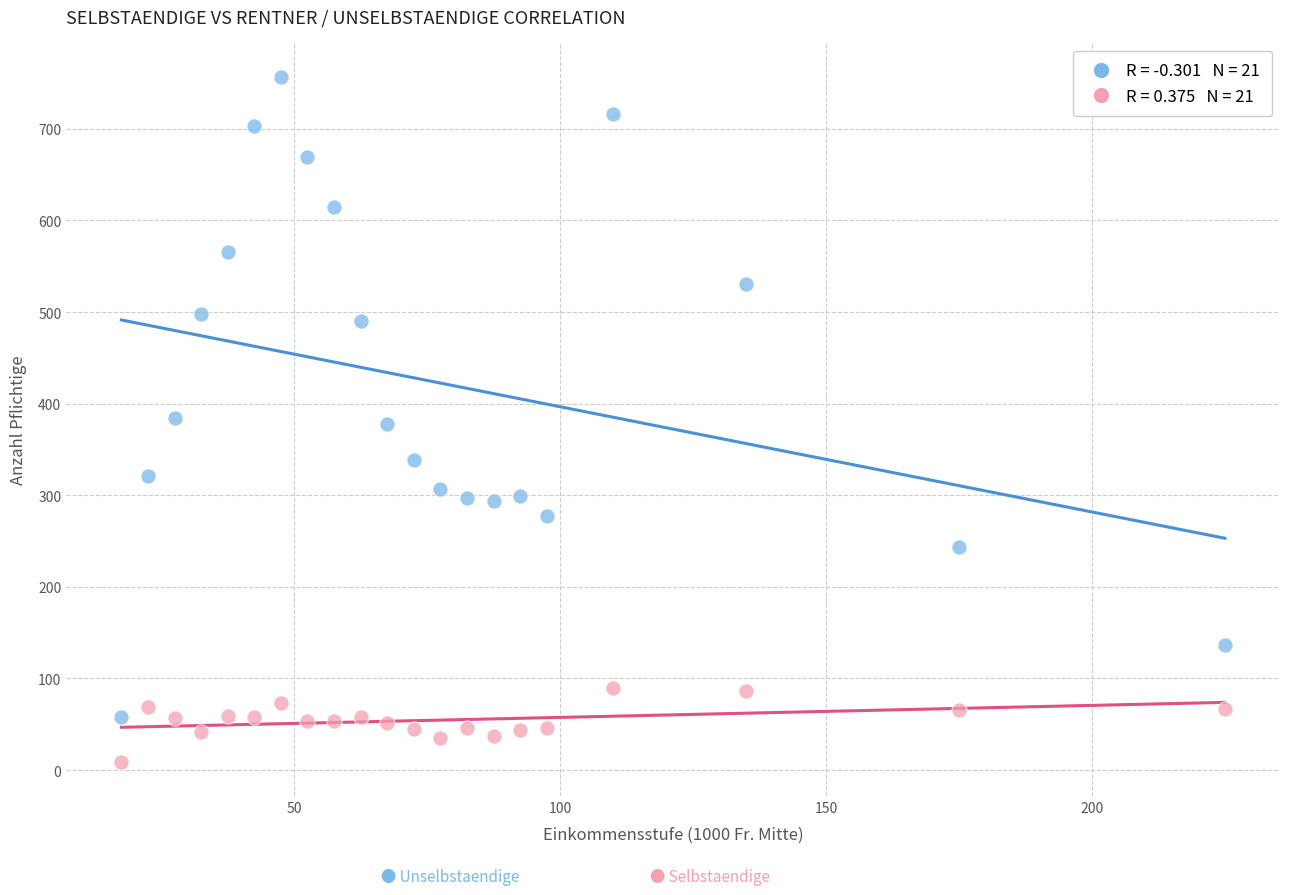

Across all data points, what is the range of Y values (max minus min)?

748